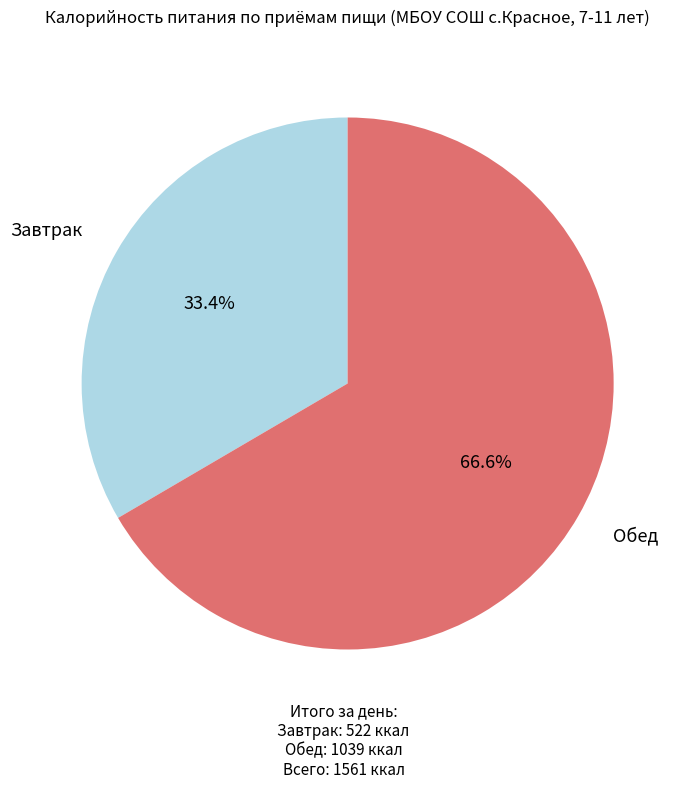

Is there a majority slice in this chart?

Yes